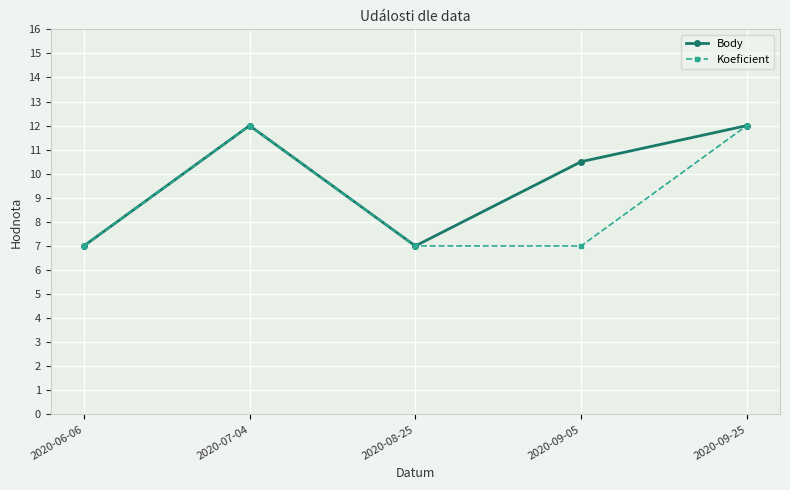

What is the value of the Body point at the 3rd from the left?

7.0